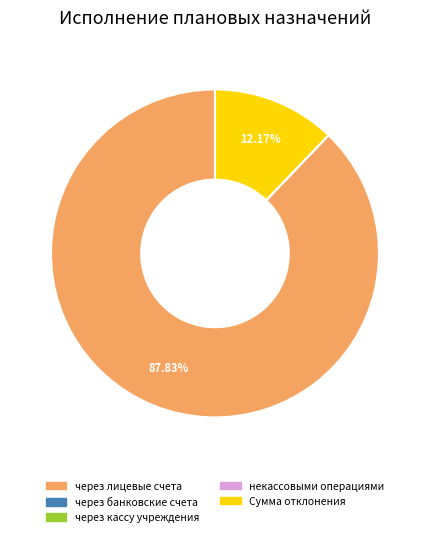

Between Сумма отклонения and через лицевые счета, which is larger?

через лицевые счета